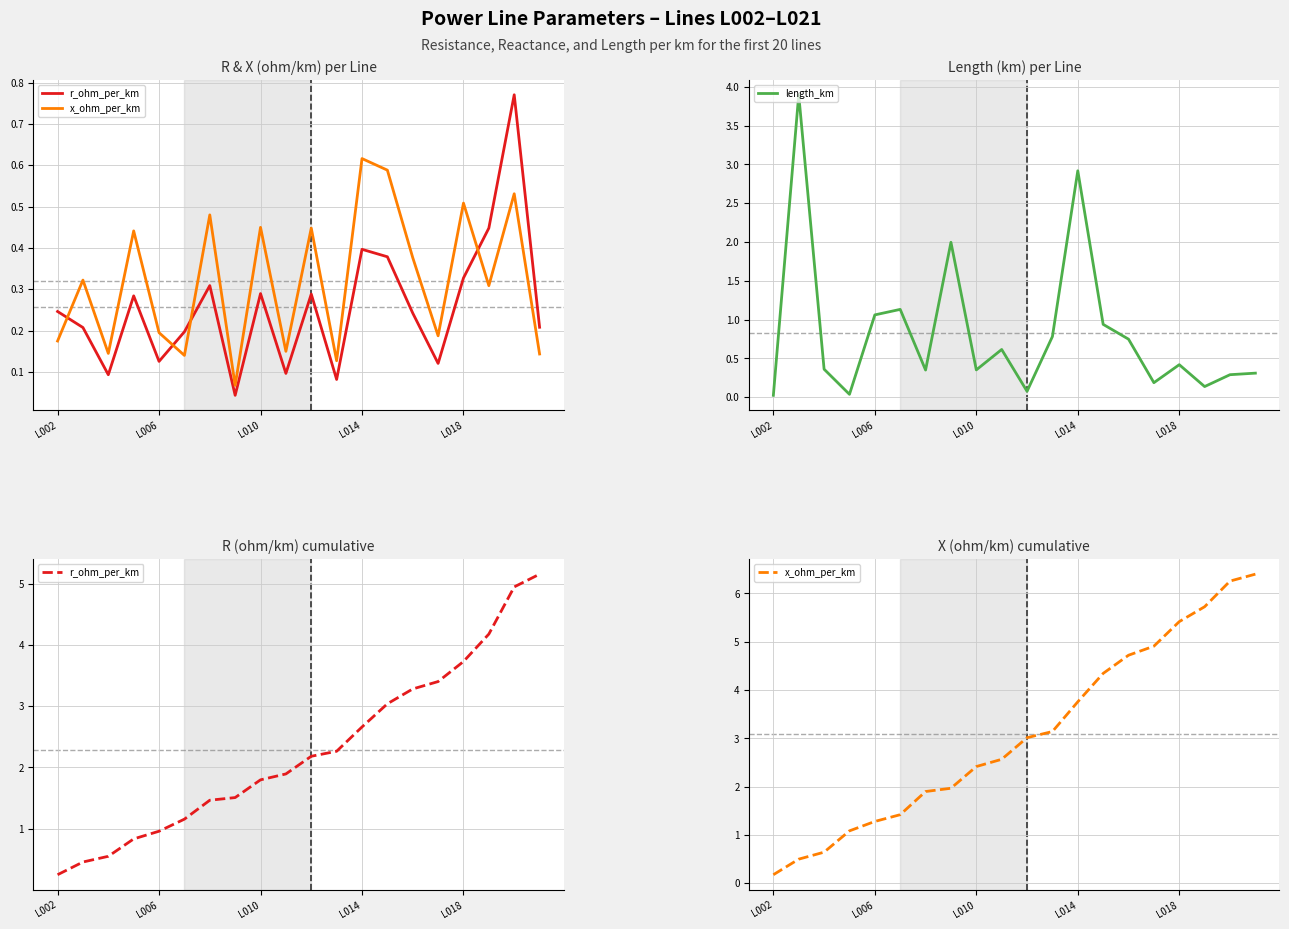

True or false: x_ohm_per_km and length_km cross at least once.

True